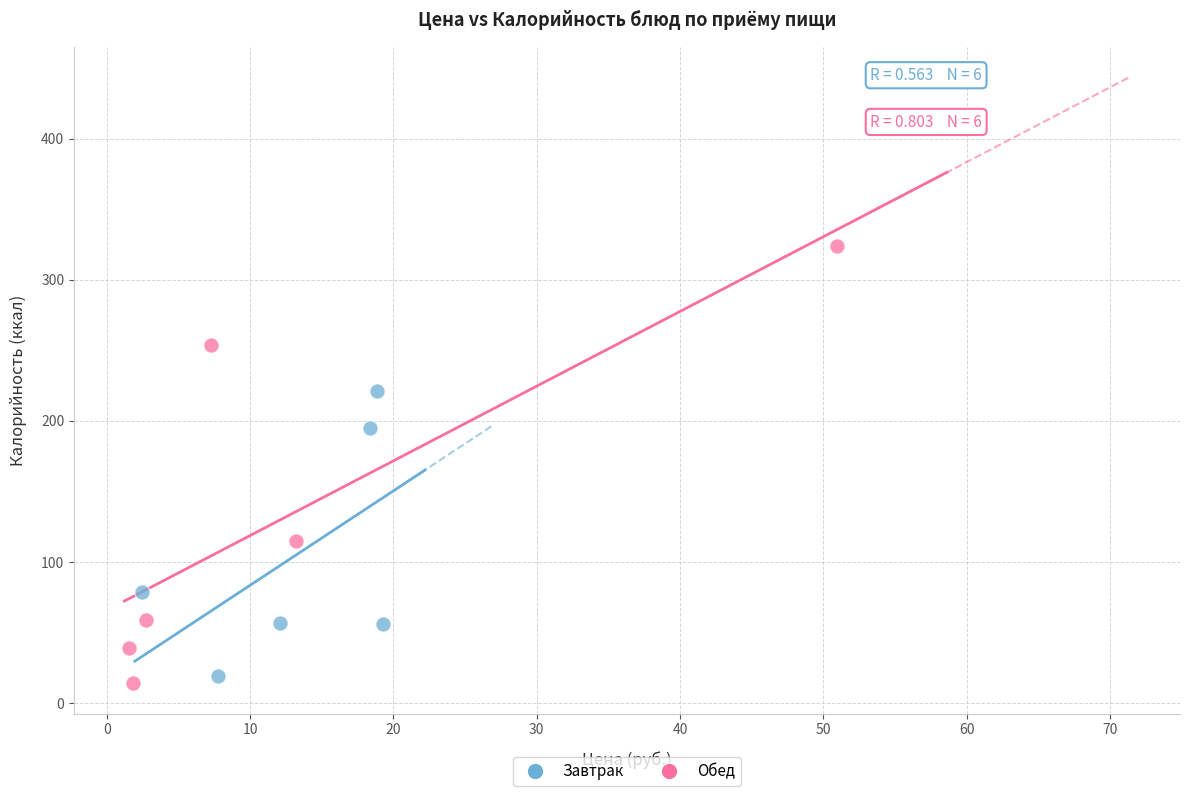

Which series has the largest Y range (max minus min)?

Обед